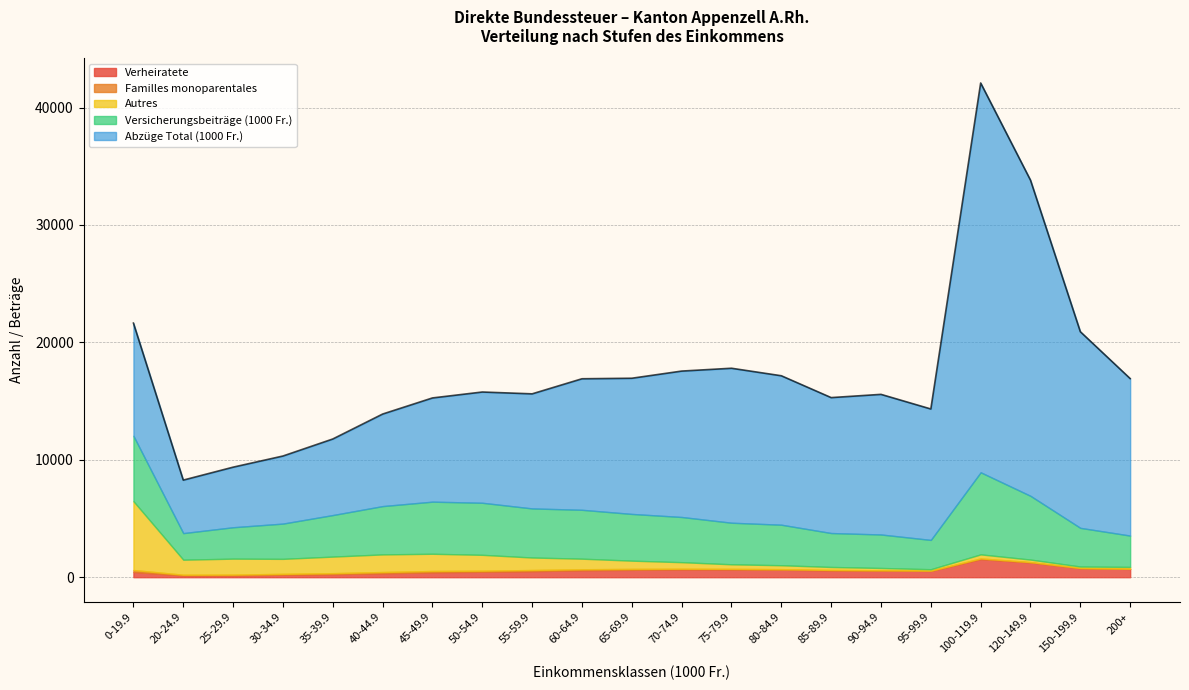

Is it true that Abzüge Total (1000 Fr.) equals 16707.2 at 150-199.9?

True